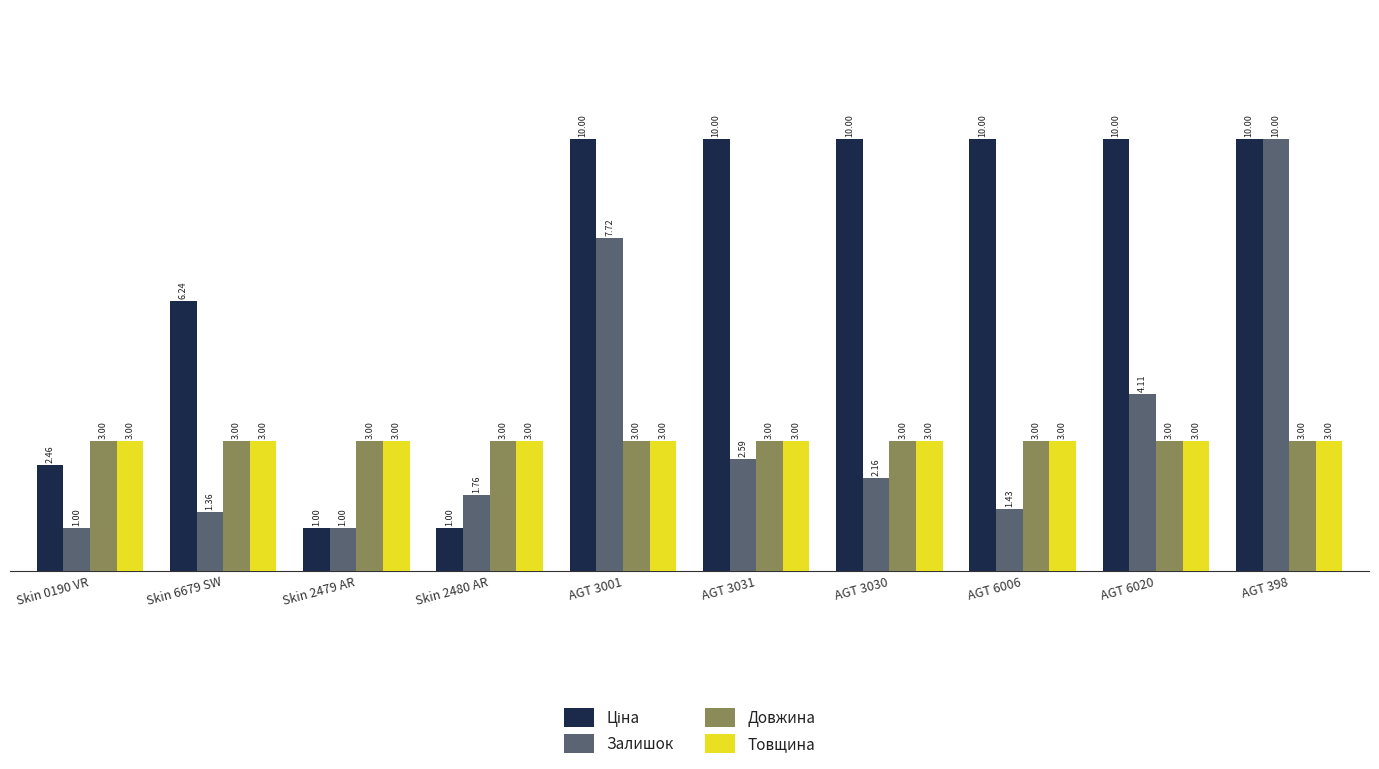

At how many categories does at least one series exceed 5?

7